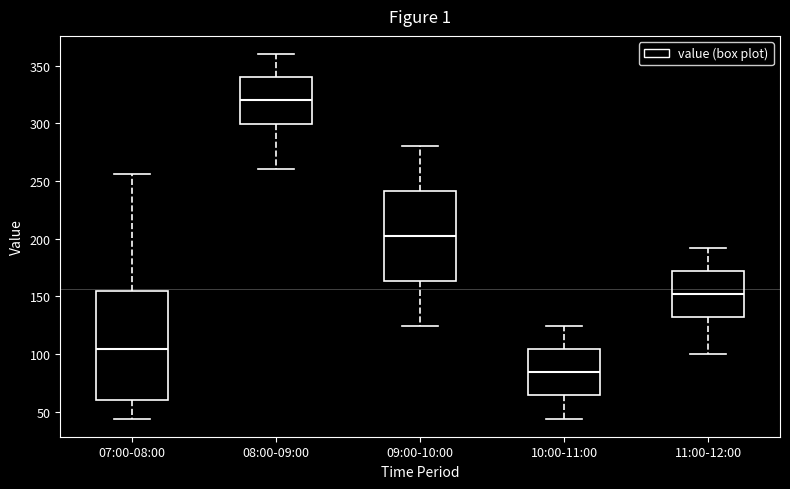

Which box is the tallest, from its lower edge to its upper edge?

07:00-08:00